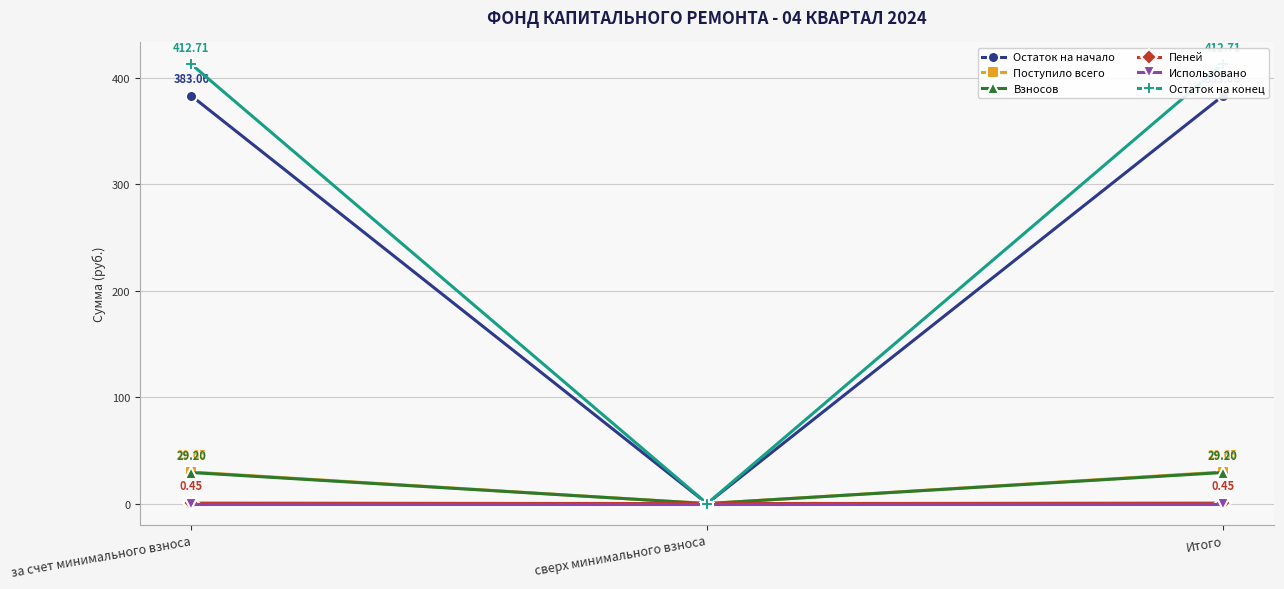

Which has a higher value, за счет минимального взноса or сверх минимального взноса?

за счет минимального взноса